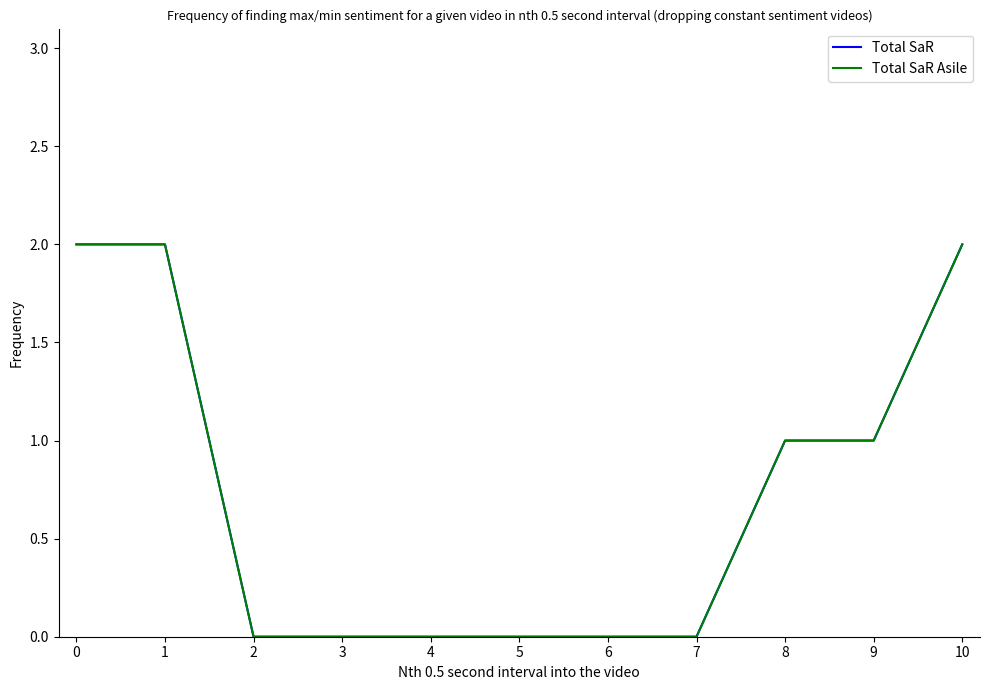

At which label does Total SaR Asile reach its minimum?

2